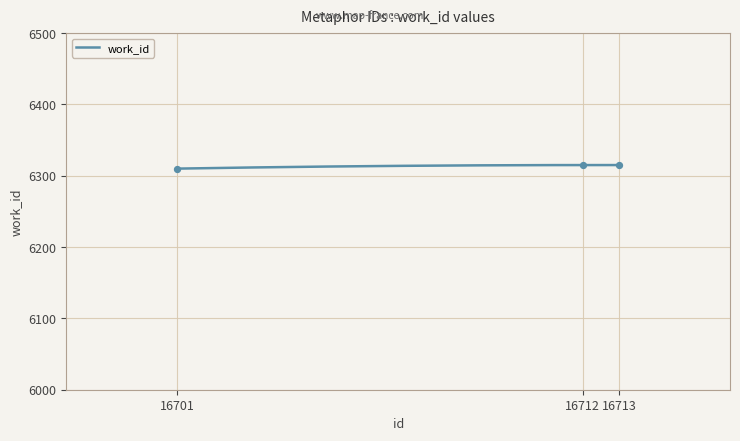

Between 16713 and 16701, which is larger?

16713